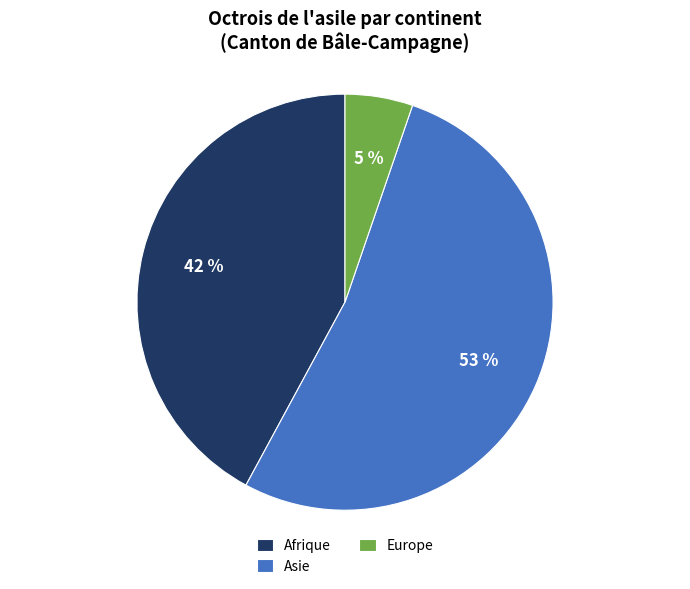

Count the number of slices in the pie.

3